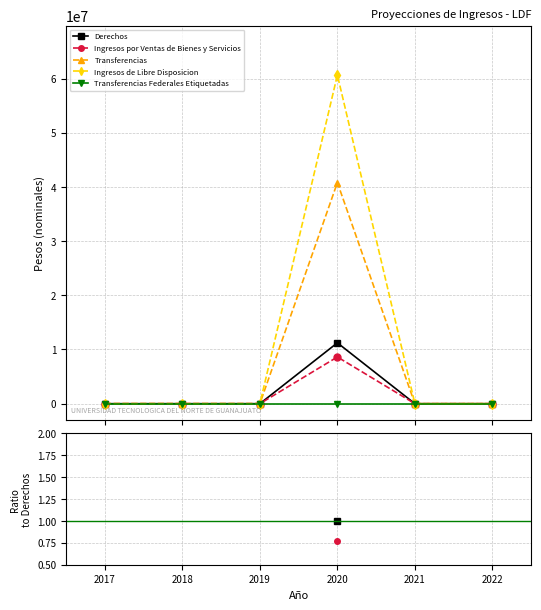

Does the chart have visible grid lines?

Yes